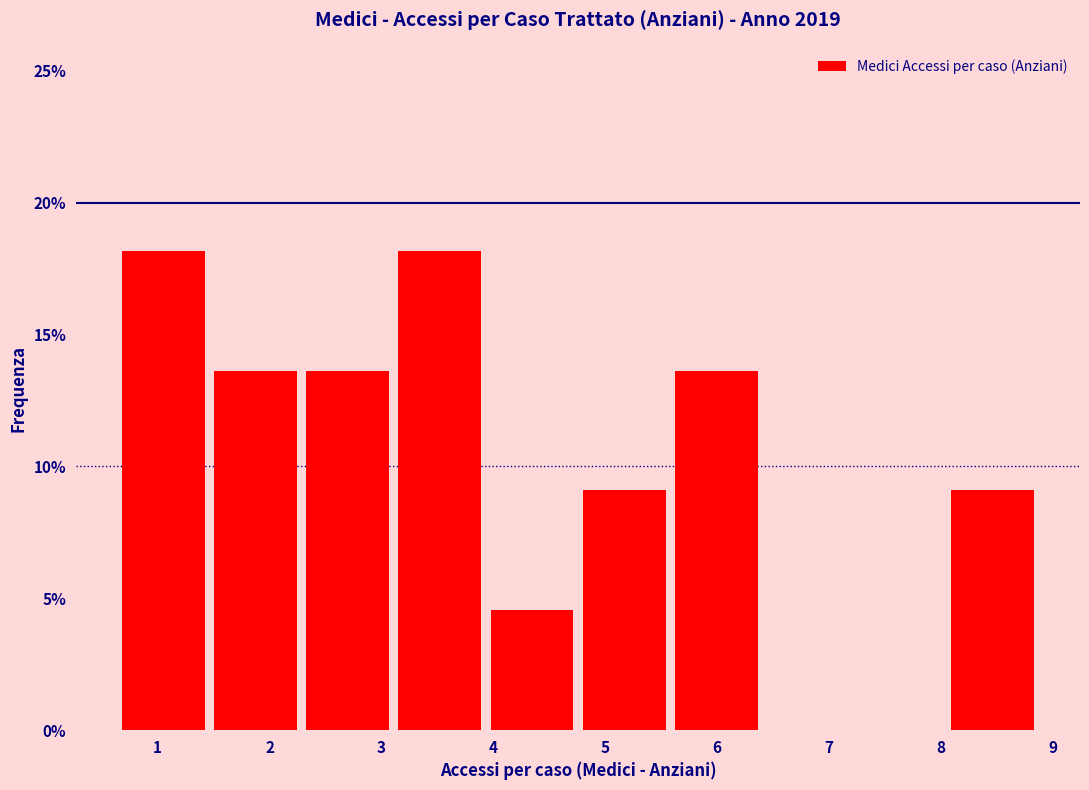

Reading left to right, transcribe this chart: for each bar, give the range it covers on the x-axis and its height. Neither the bar edges nor the heights are printed on the chart, so give them approximately, as read against the axes.

0.6 to 1.5: 18.0
1.5 to 2.3: 13.5
2.3 to 3.1: 13.5
3.1 to 3.9: 18.0
3.9 to 4.8: 4.5
4.8 to 5.6: 9.0
5.6 to 6.4: 13.5
6.4 to 7.2: 0
7.2 to 8.1: 0
8.1 to 8.9: 9.0